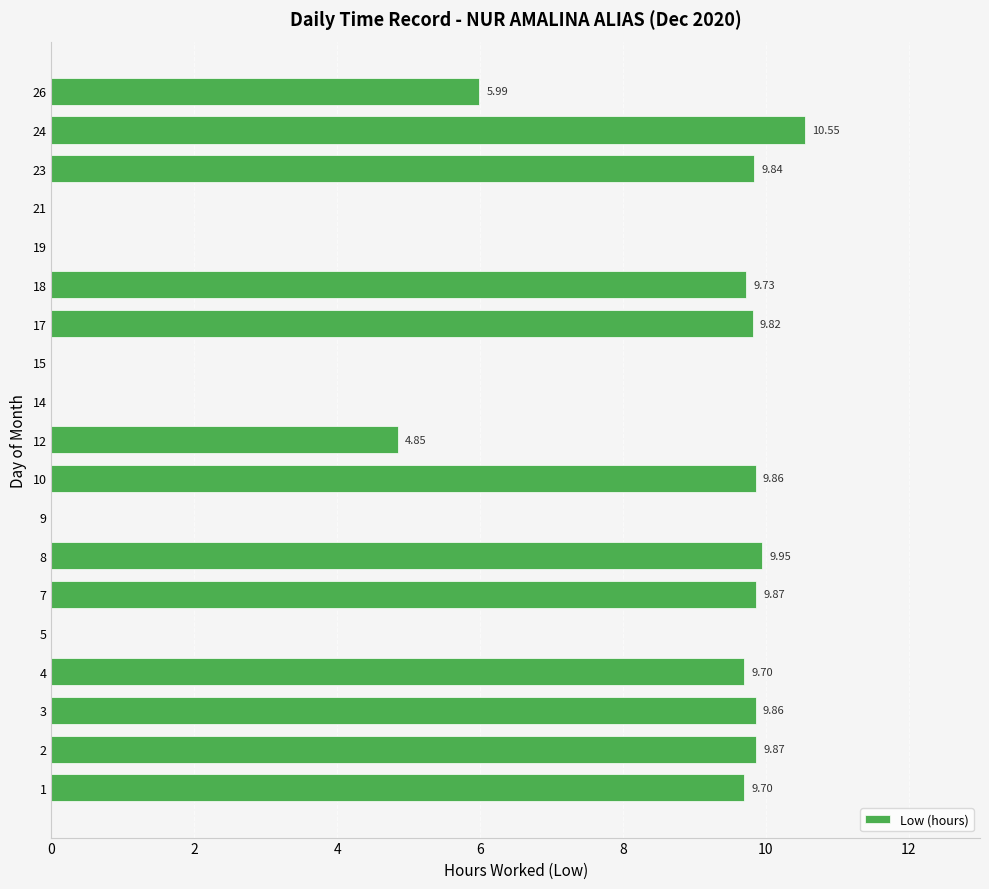

What is the change in value from 10 to 24?

+0.7